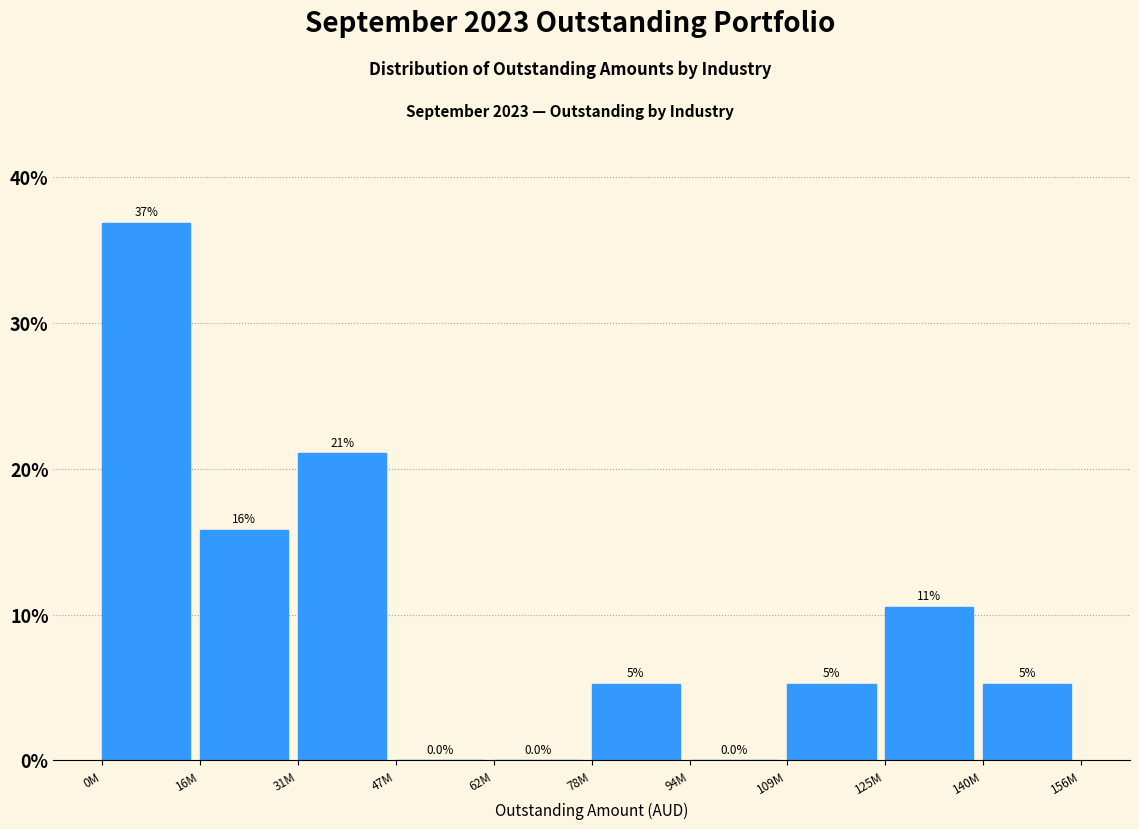

Is it true that the value at 0M is 36.8?

True